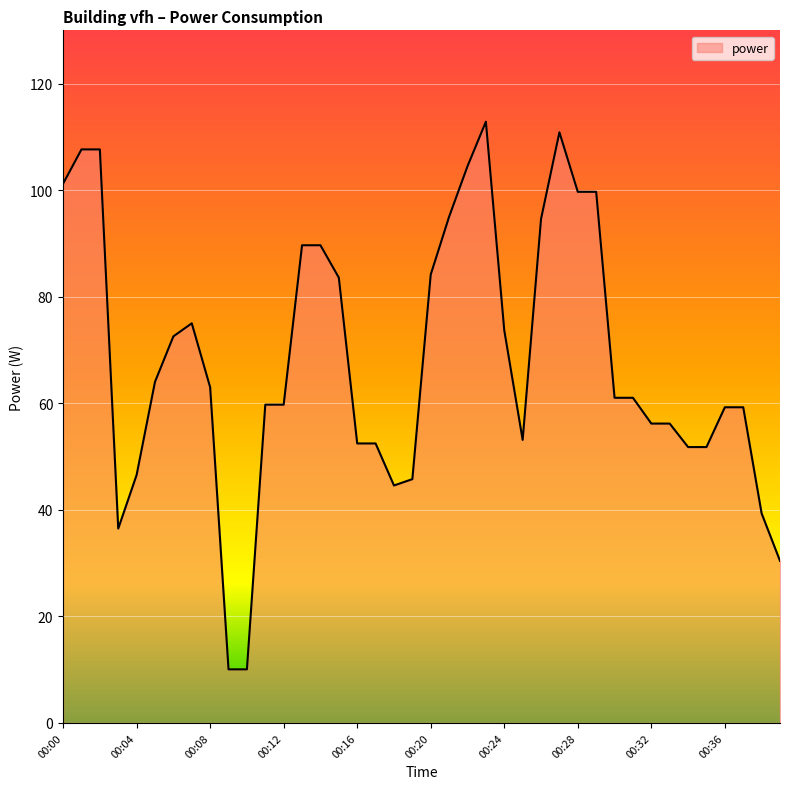

What is the difference between the maximum and minimum values?

102.8